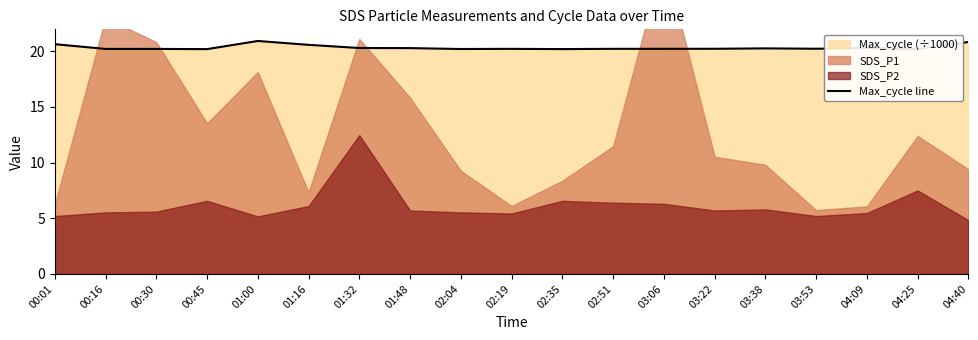

List the labels in order of value, largest first.

01:00, 04:40, 00:01, 01:16, 04:09, 01:32, 01:48, 03:38, 03:53, 03:22, 02:51, 03:06, 02:19, 00:30, 00:16, 02:04, 04:25, 02:35, 00:45